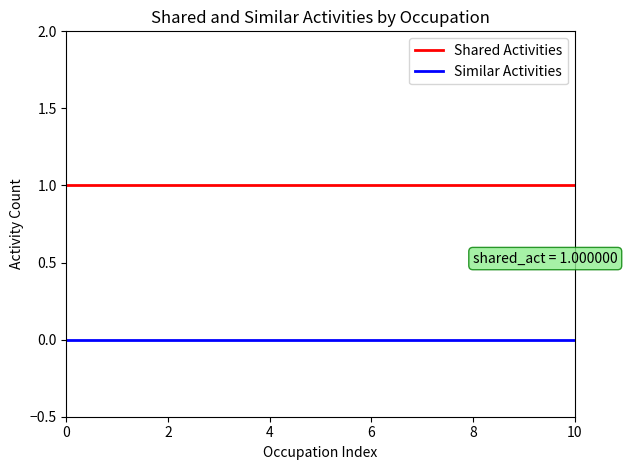

Which series has the largest total across all categories?

Shared Activities